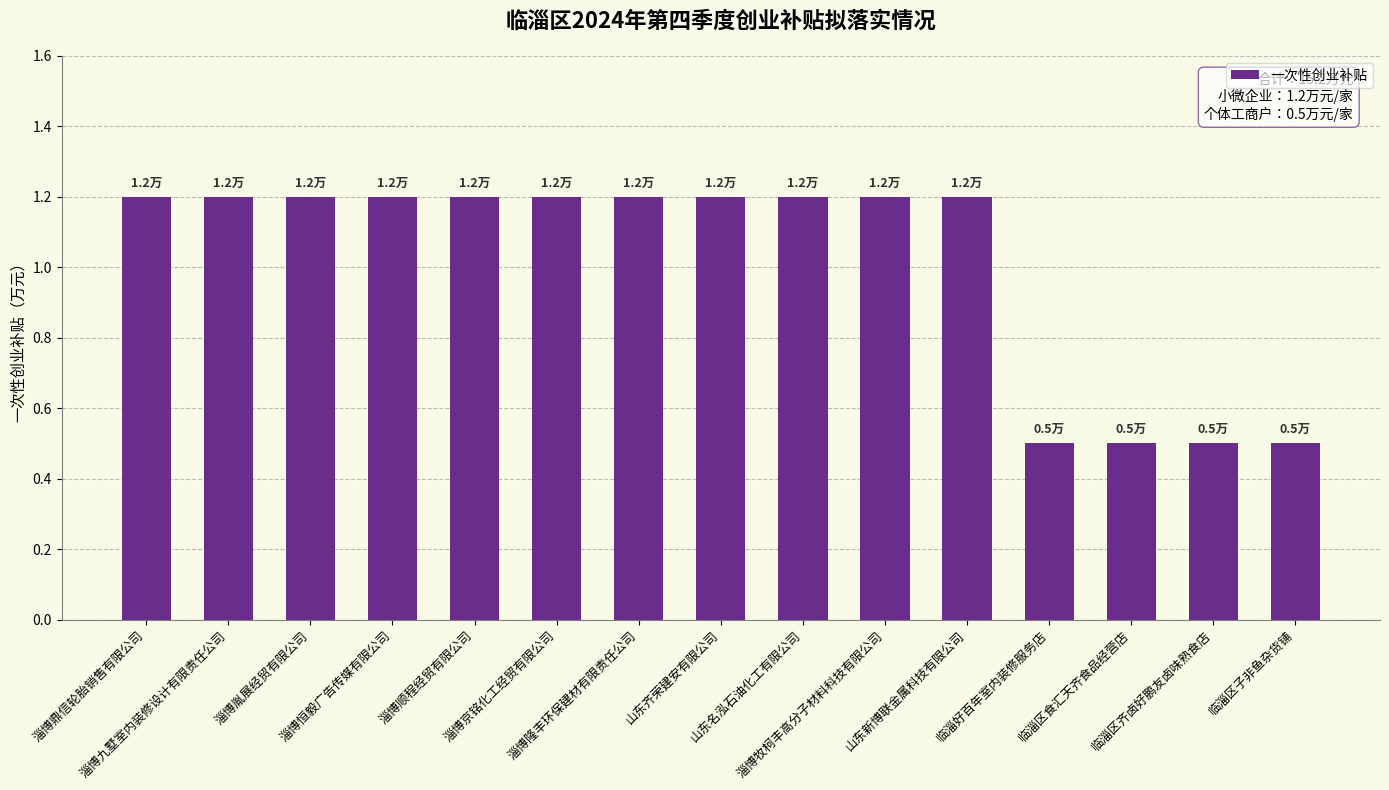

Are the bars horizontal?

No